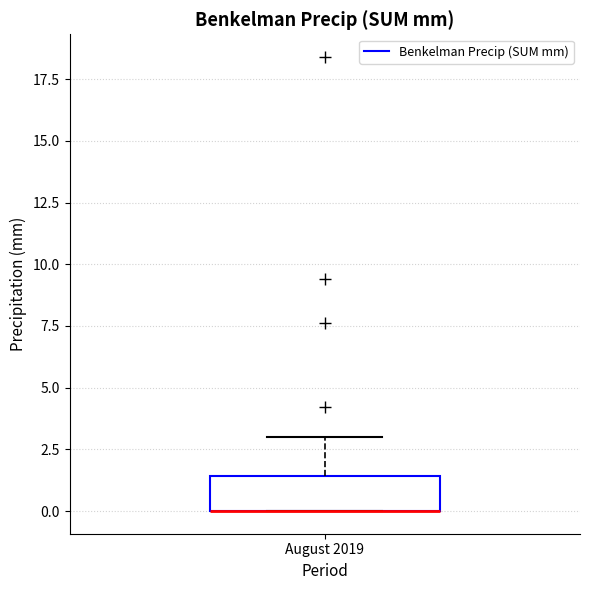

Read this box plot against the y-axis: the position of the median line, the range covered by the box, and the ends of both whiskers. The values are not printed on the chart, so give them approximately, as read against the axis.

median 0.0 (drawn on the box's lower edge), box 0.0 to 1.5, whiskers 0.0 to 3.0